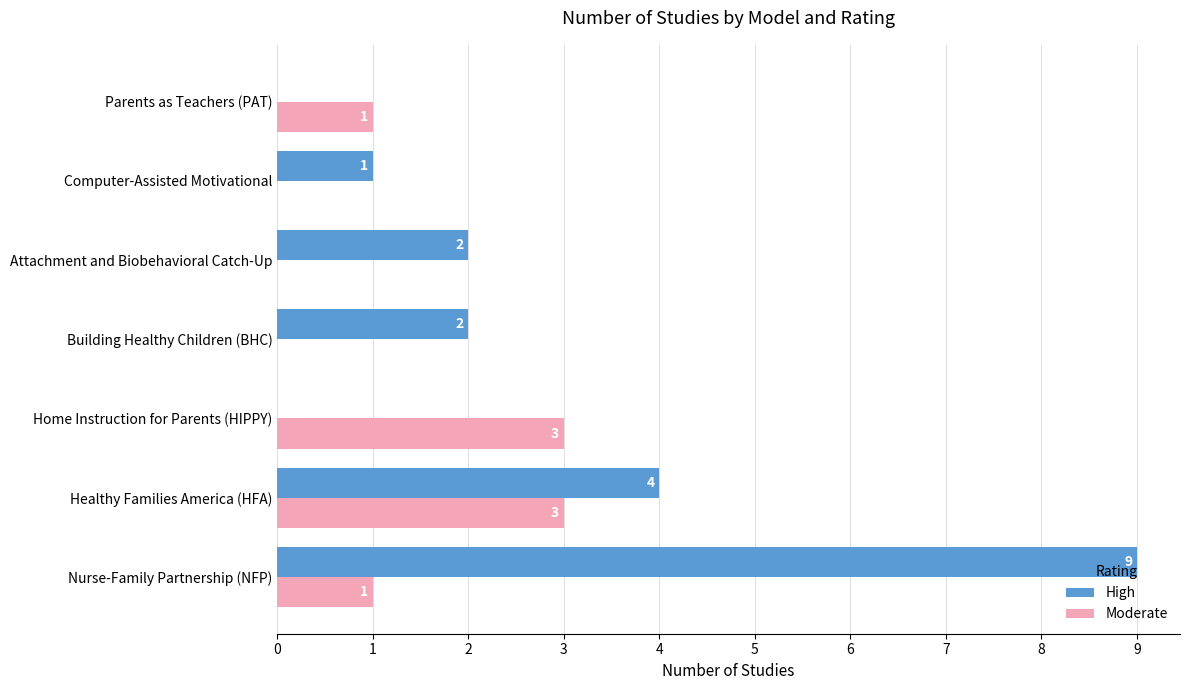

True or false: High has a value of 0 at Home Instruction for Parents (HIPPY).

True